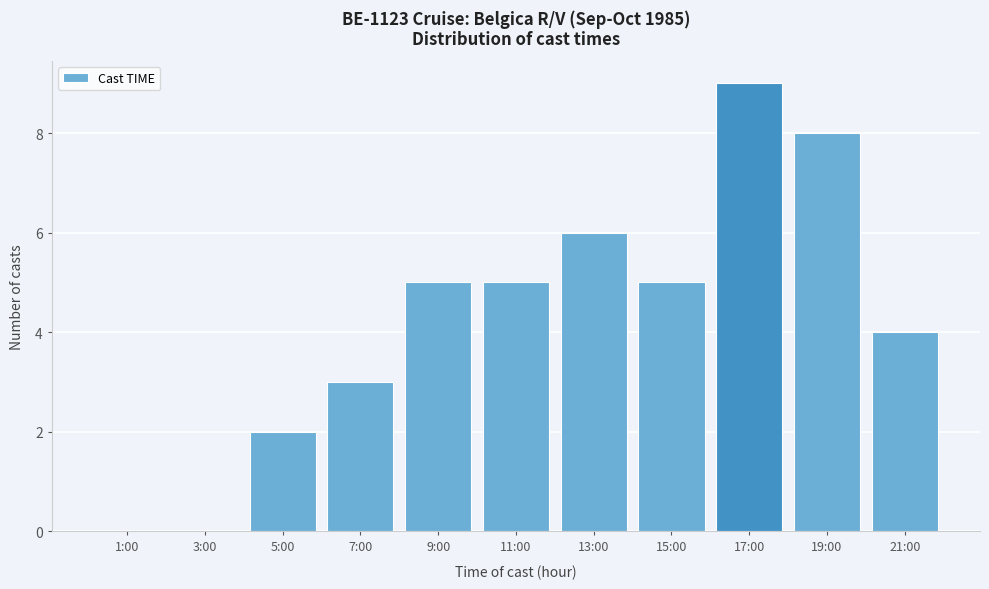

Reading left to right, extract all data points from this chart.

1:00=0	3:00=0	5:00=2	7:00=3	9:00=5	11:00=5	13:00=6	15:00=5	17:00=9	19:00=8	21:00=4